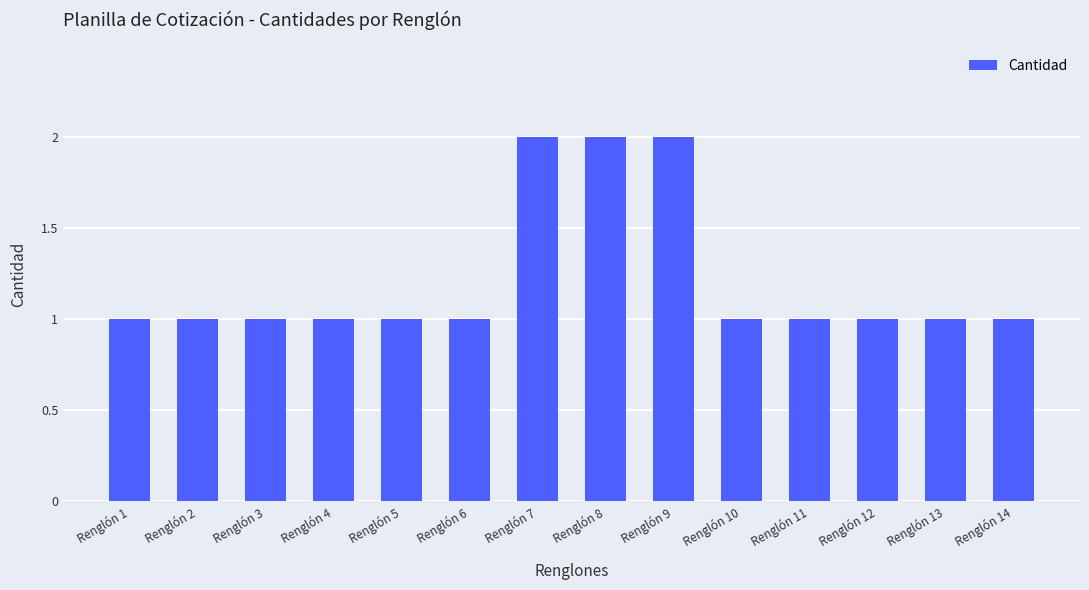

What is the difference between the second highest and second lowest values?

1